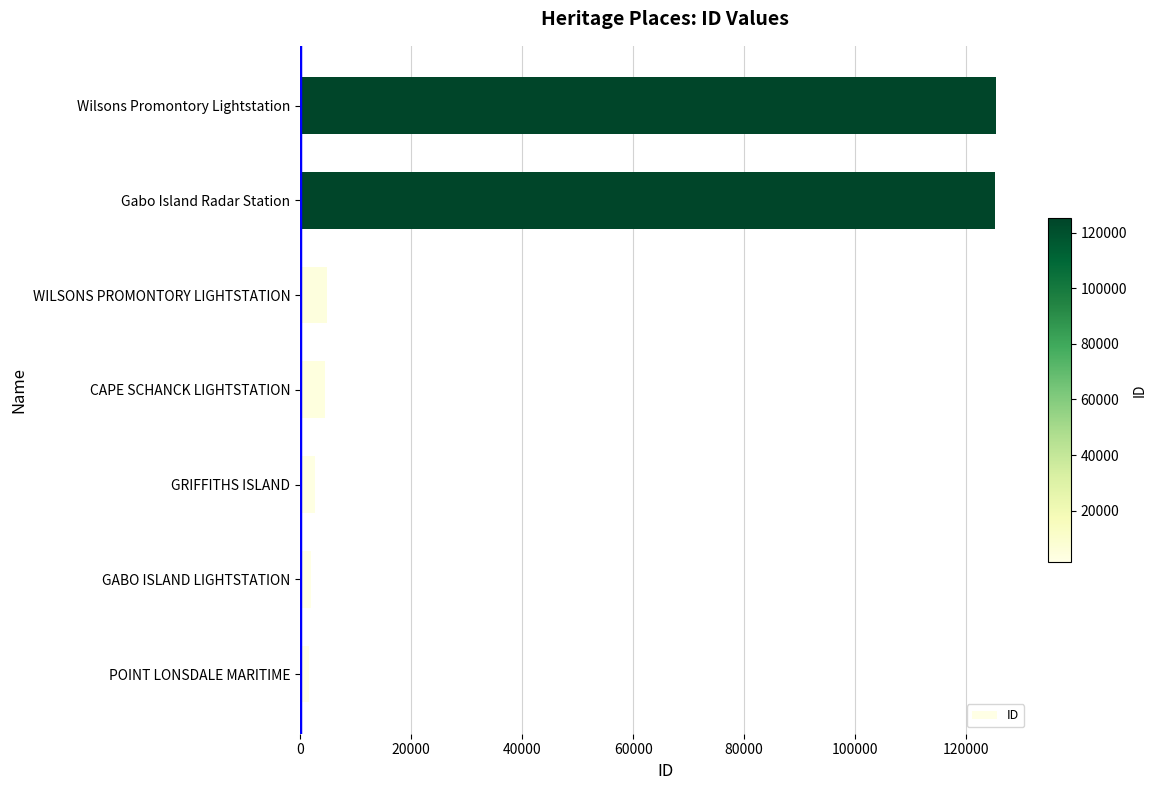

What is the maximum value shown in the chart?

125289